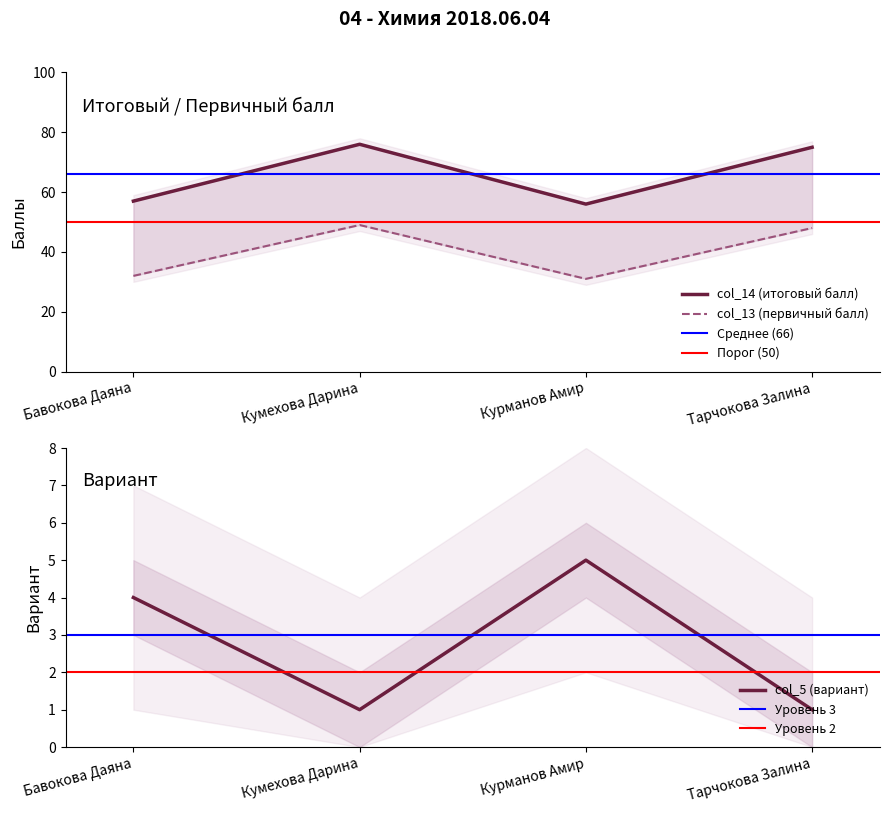

What is the value of the col_13 point at the 3rd from the left?

31